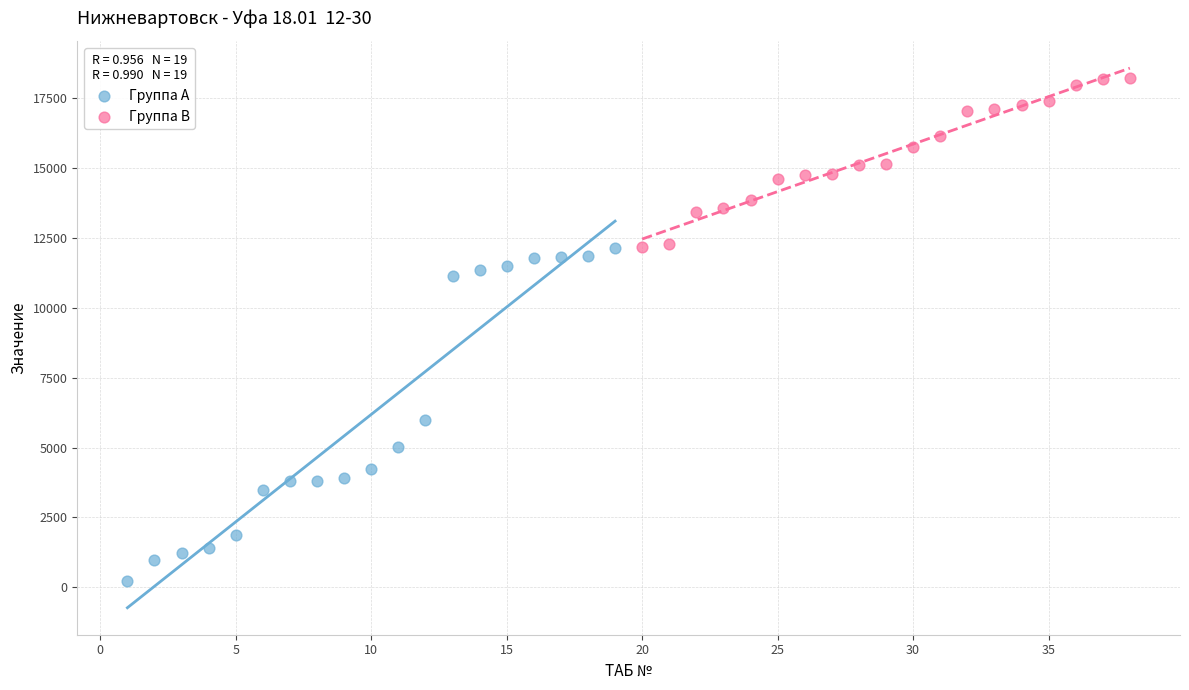

Which series contains the highest Y value?

Группа B